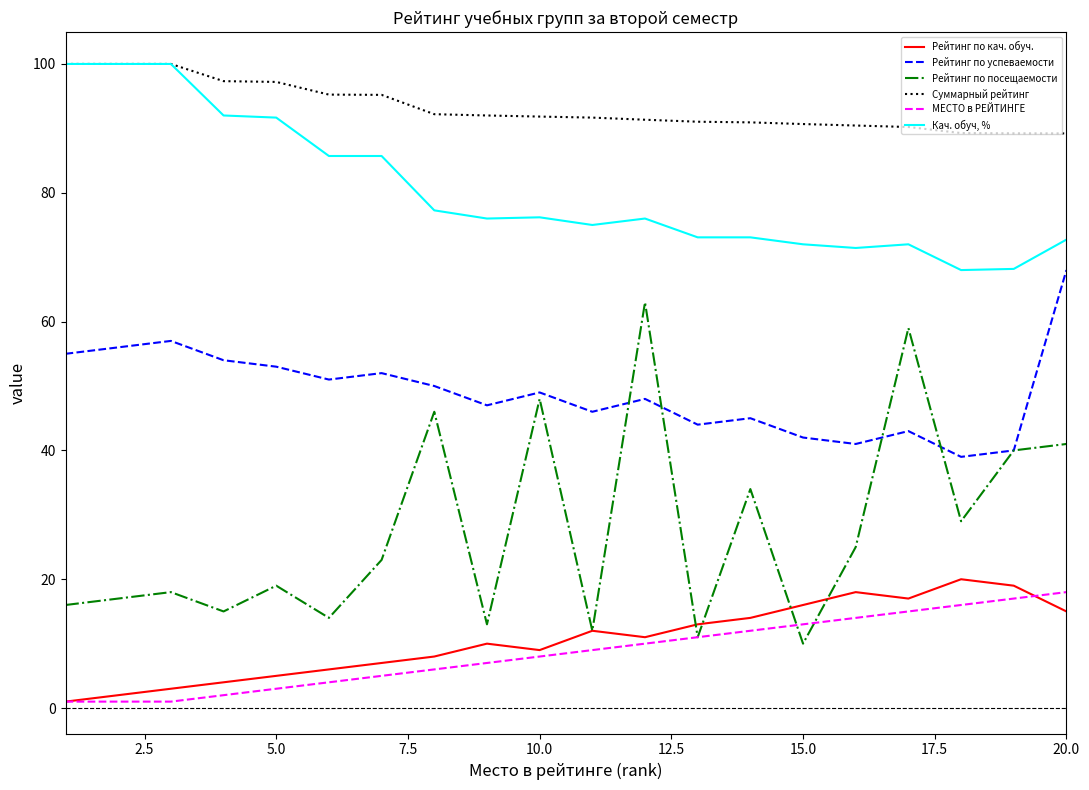

Does the chart have visible grid lines?

No